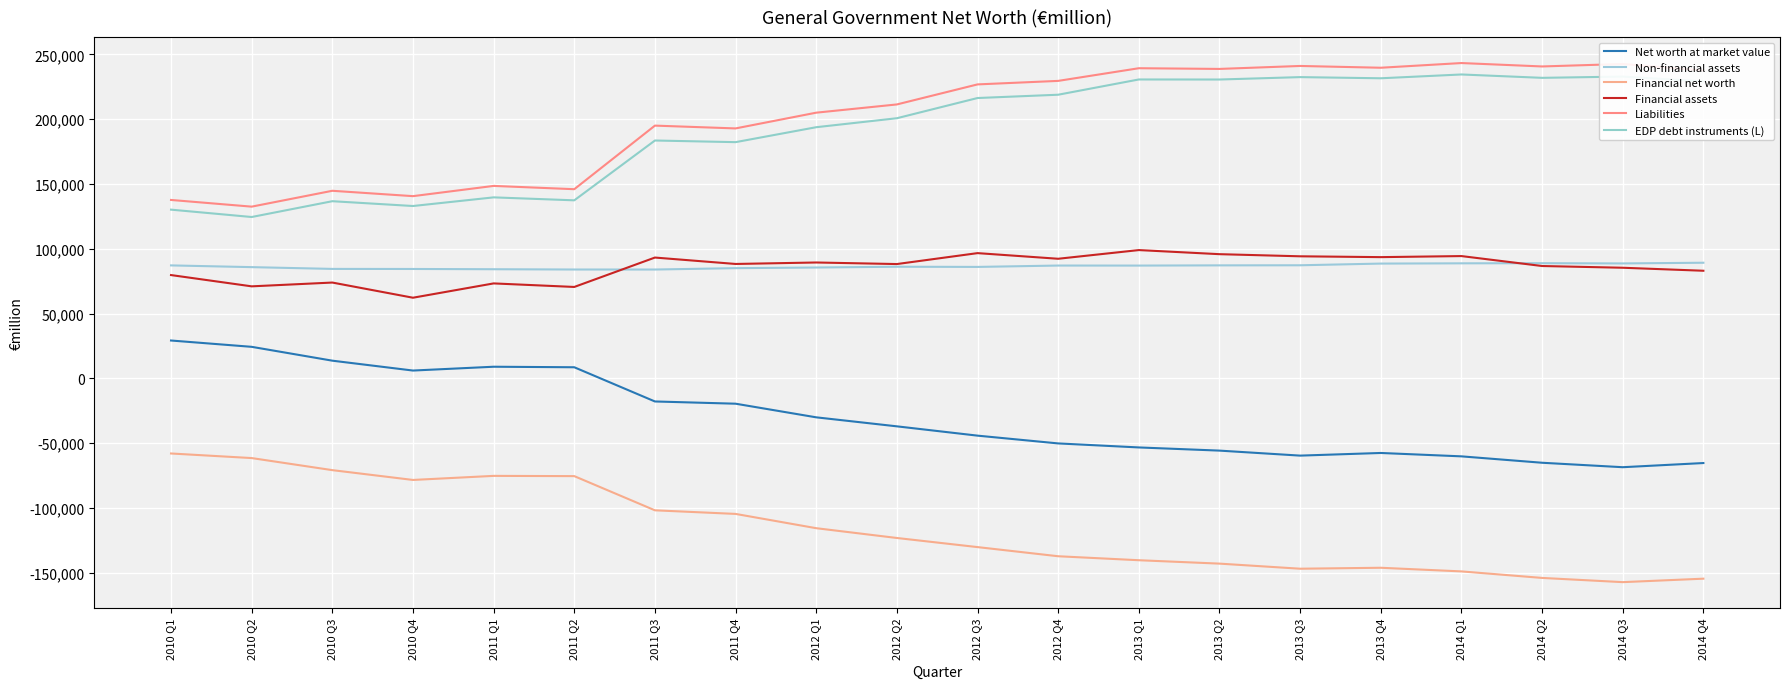

At which category is the sum across all series the highest?

2013 Q1